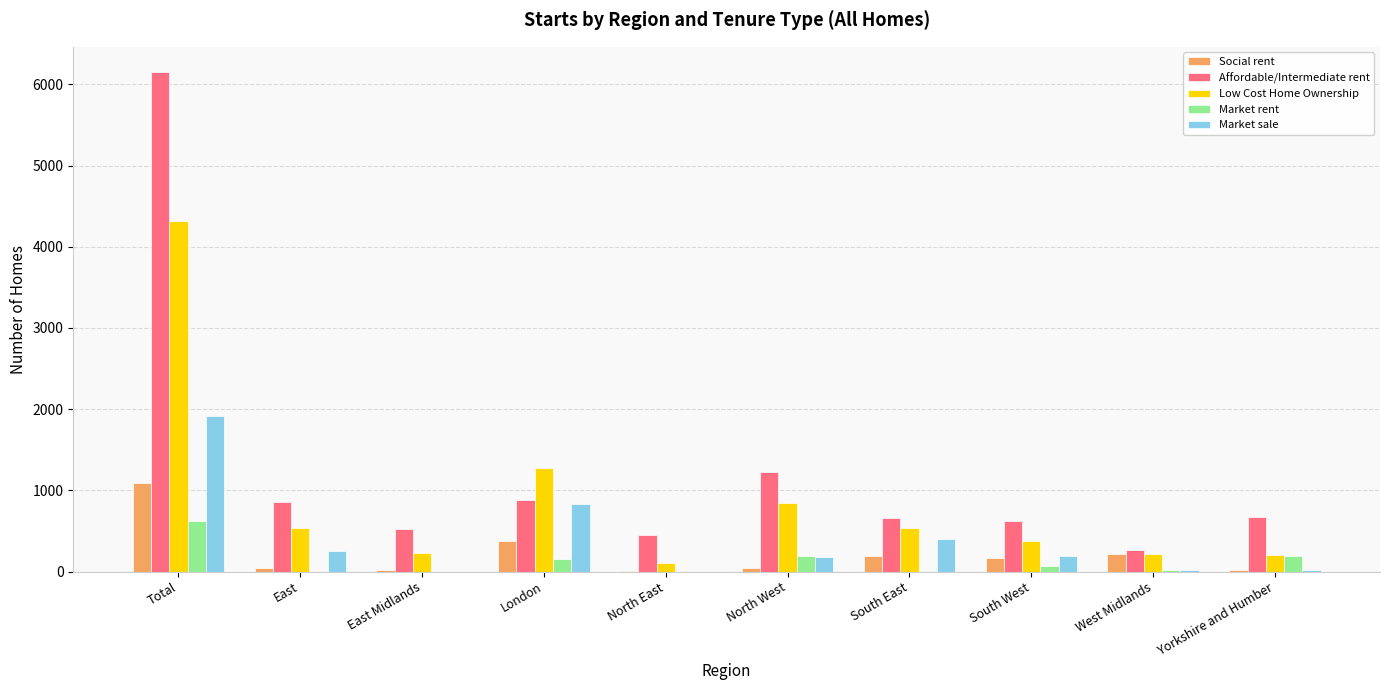

How many distinct data groups are displayed?

5